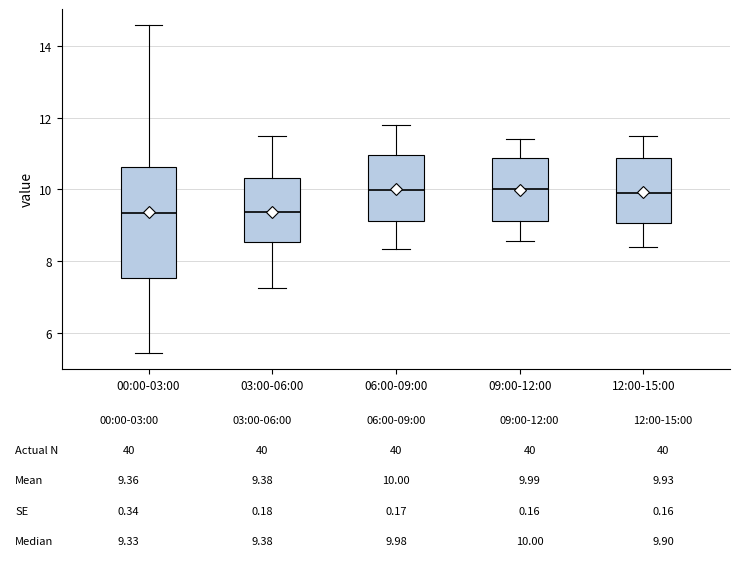

Which box is the tallest, from its lower edge to its upper edge?

00:00-03:00